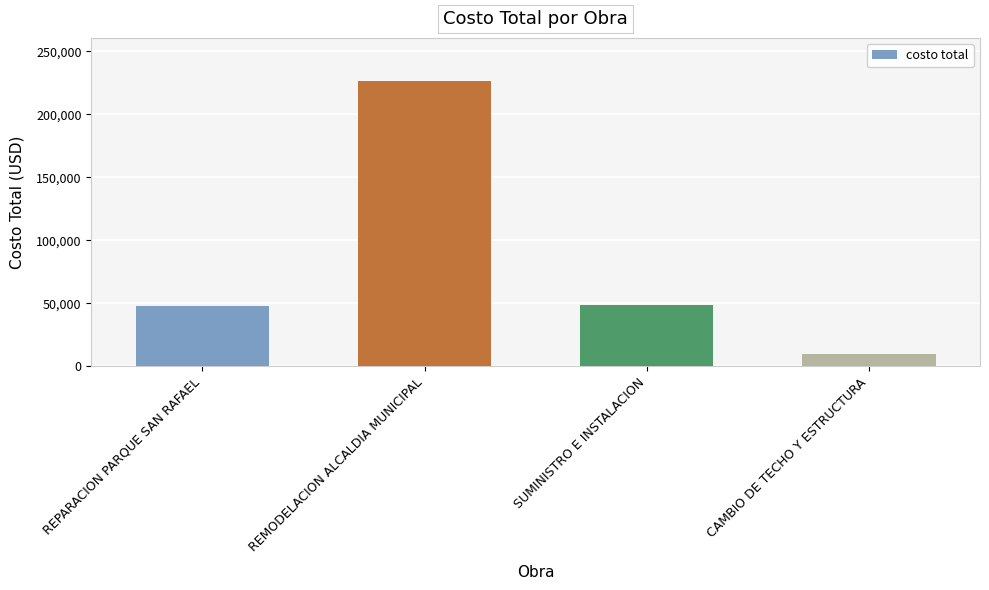

Between SUMINISTRO E INSTALACION and REMODELACION ALCALDIA MUNICIPAL, which is larger?

REMODELACION ALCALDIA MUNICIPAL